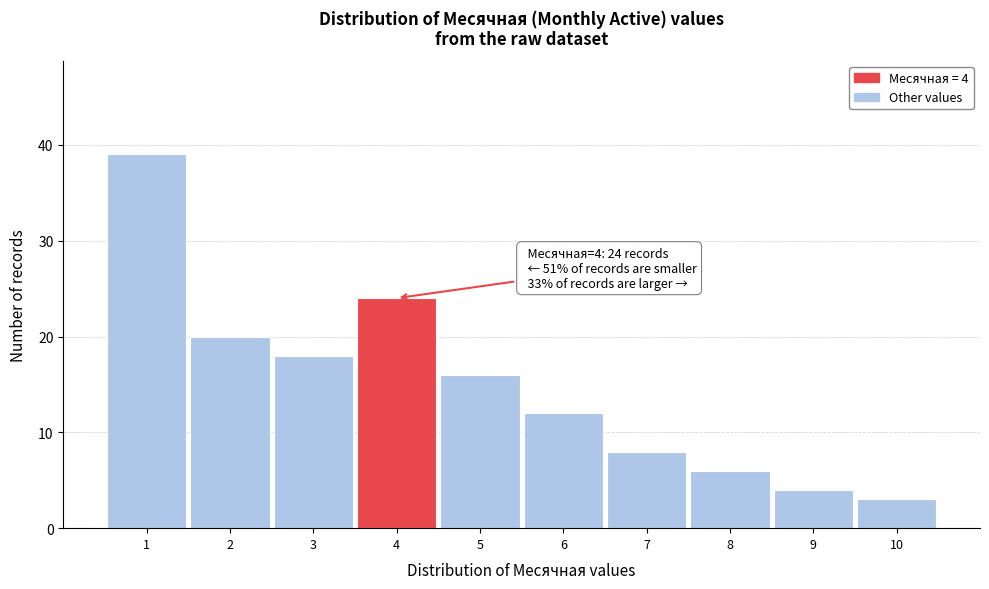

Which range on the x-axis has the tallest bar?

0.5 to 1.5